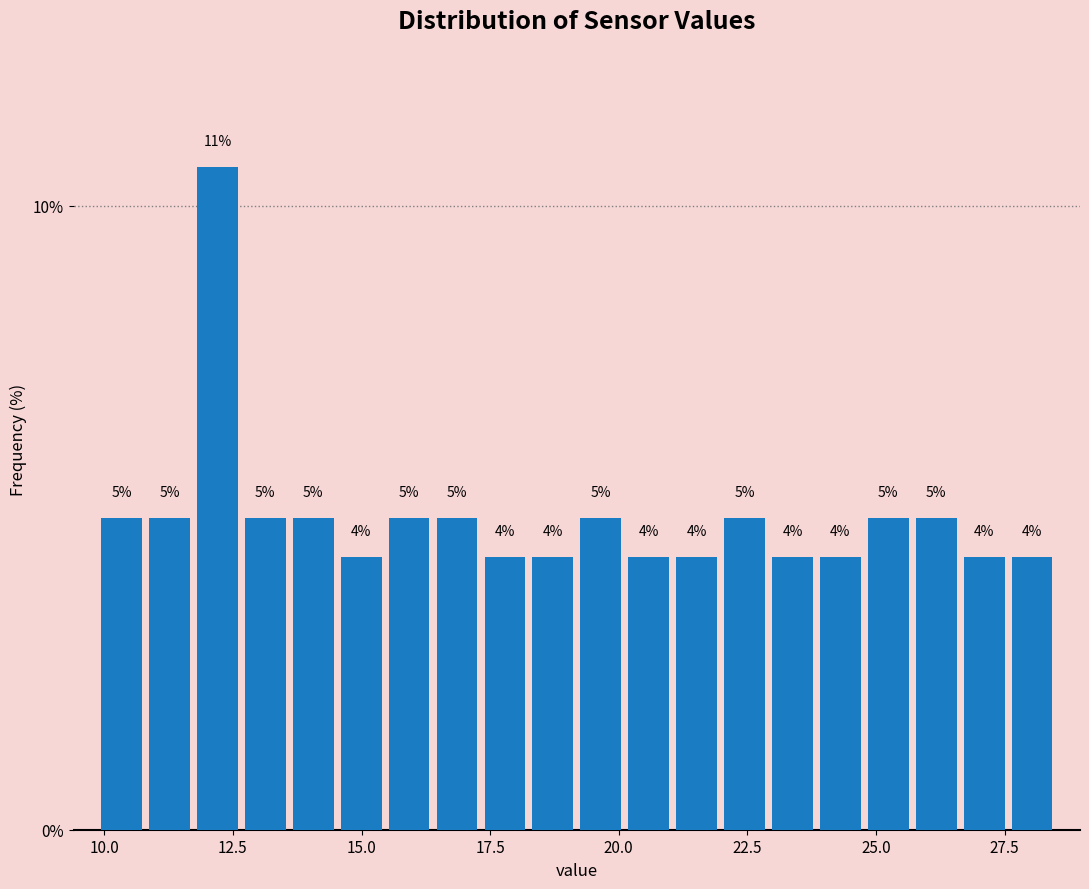

Around what value on the x-axis is the tallest bar? Give the approximate position of its centre, as read against the axis.

12.0